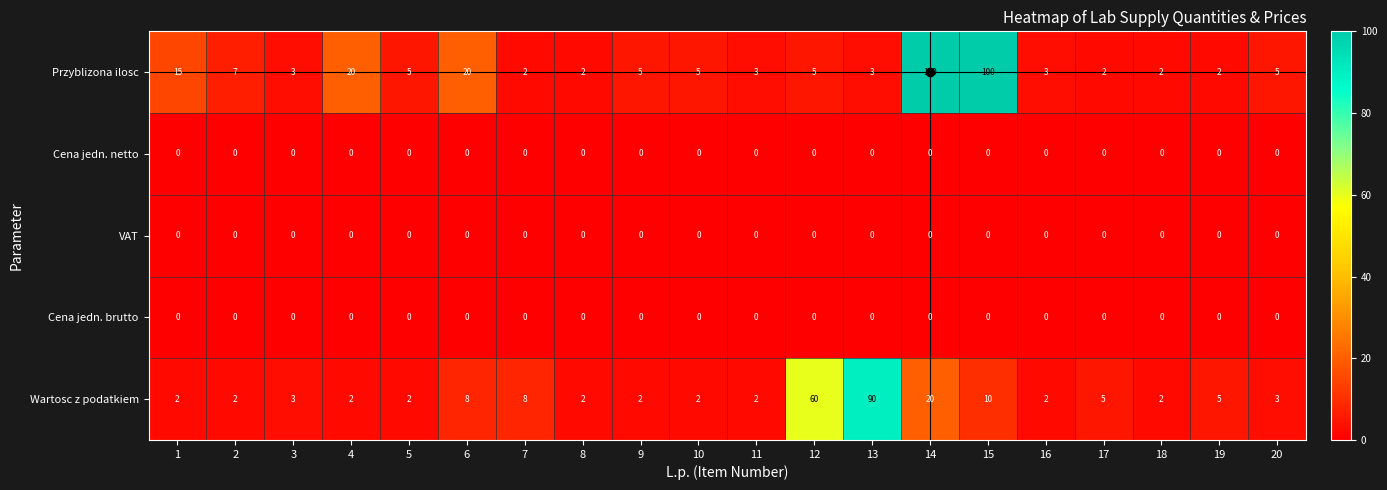

True or false: Wartosc z podatkiem has a value of 15 at 15.

False